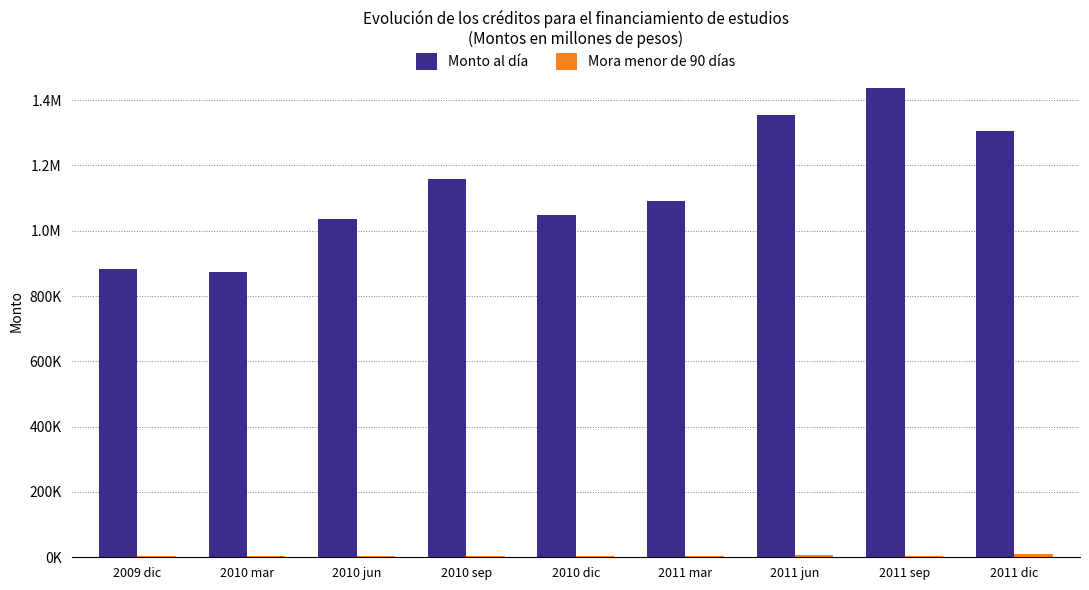

What is the average value of the Mora menor de 90 días series?

4602.9